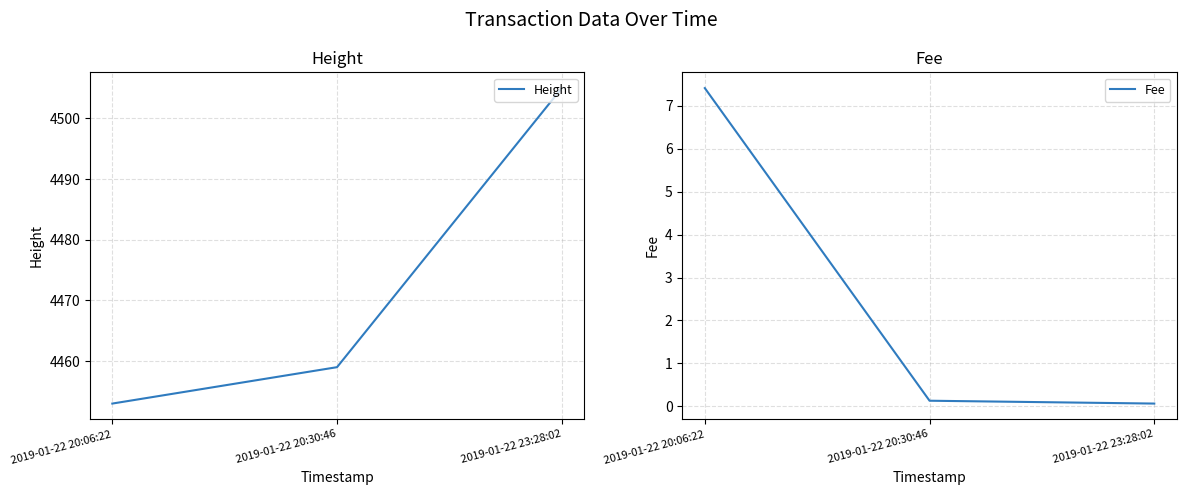

Between 2019-01-22 23:28:02 and 2019-01-22 20:30:46, which is larger?

2019-01-22 23:28:02